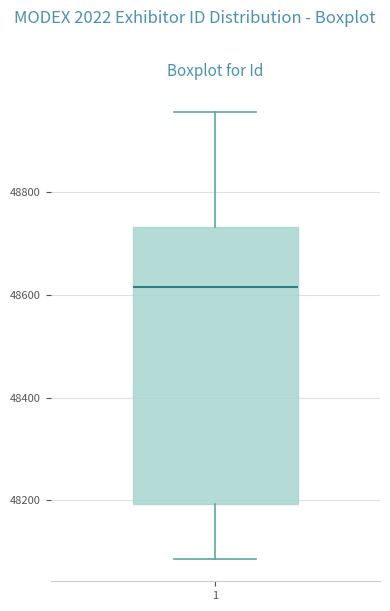

Transcribe this box plot: give where the median line is, the range the box spans, and where the two whiskers end, as read against the y-axis. The values are not printed on the chart, so give them approximately, as read against the axis.

median 48620, box 48200 to 48740, whiskers 48080 to 48960